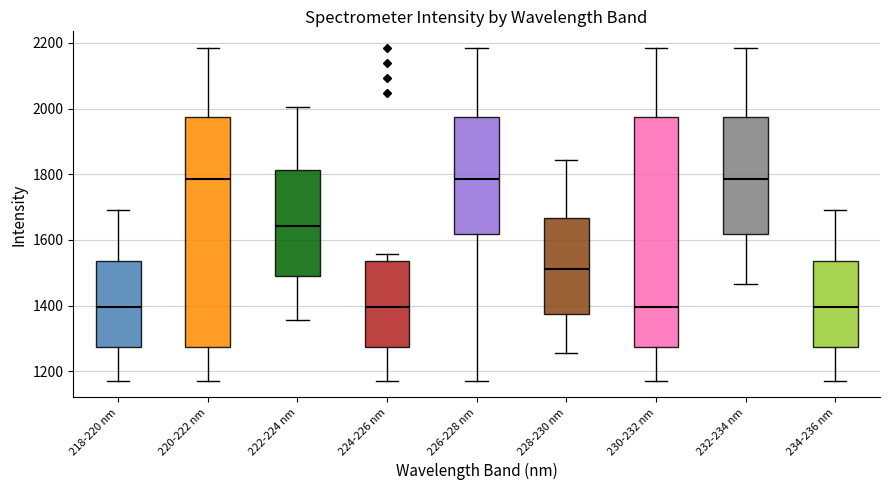

Reading left to right, transcribe this box plot: for each box, give where its median line is, the range the box spans, and where its two whiskers end, as read against the y-axis. The values are not printed on the chart, so give them approximately, as read against the axis.

218-220 nm: median 1400, box 1280 to 1540, whiskers 1180 to 1700
220-222 nm: median 1780, box 1280 to 1980, whiskers 1180 to 2180
222-224 nm: median 1640, box 1480 to 1820, whiskers 1360 to 2000
224-226 nm: median 1400, box 1280 to 1540, whiskers 1180 to 1560
226-228 nm: median 1780, box 1620 to 1980, whiskers 1180 to 2180
228-230 nm: median 1520, box 1380 to 1660, whiskers 1260 to 1840
230-232 nm: median 1400, box 1280 to 1980, whiskers 1180 to 2180
232-234 nm: median 1780, box 1620 to 1980, whiskers 1460 to 2180
234-236 nm: median 1400, box 1280 to 1540, whiskers 1180 to 1700